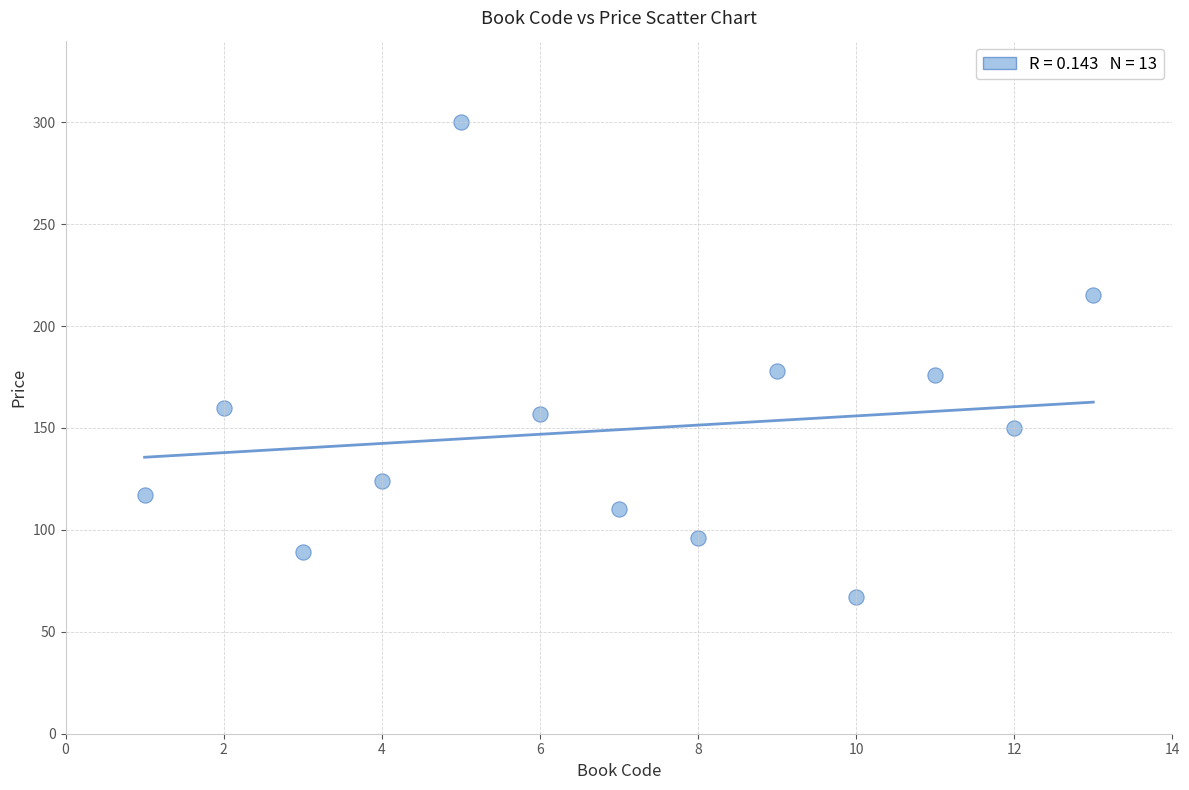

What is the range of Y values (max minus min)?

233